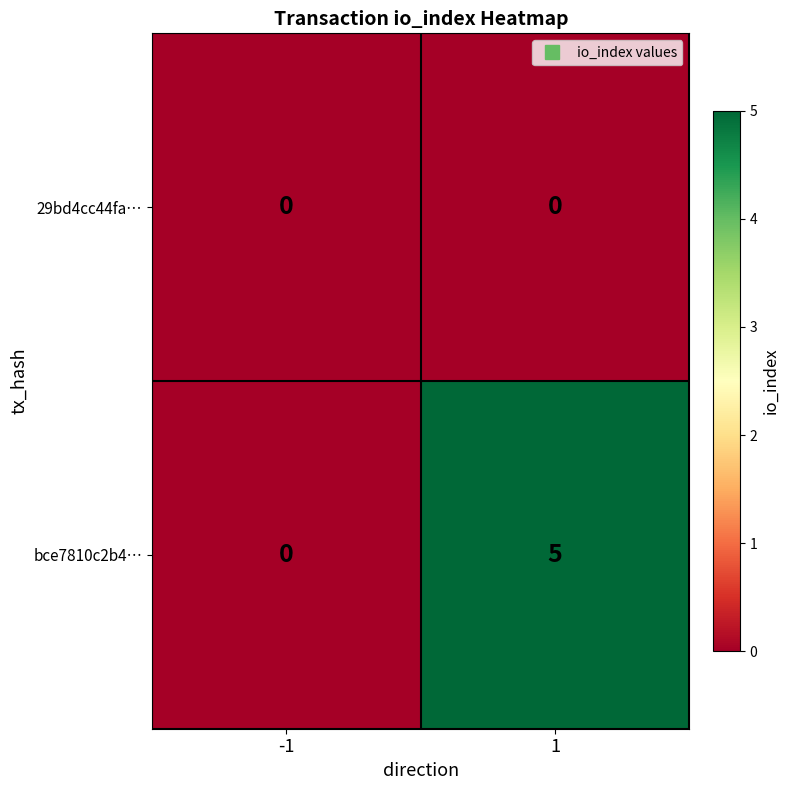

Reading left to right, list all the values displayed in this chart.

29bd4cc44fa…: 0	0
bce7810c2b4…: 0	5